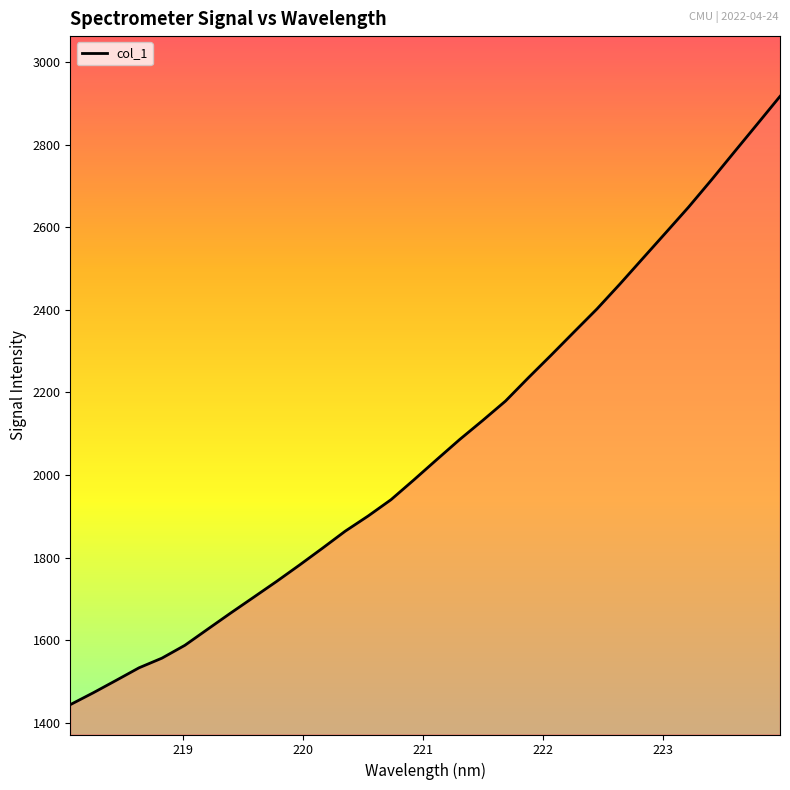

What is the smallest value displayed?

1444.5